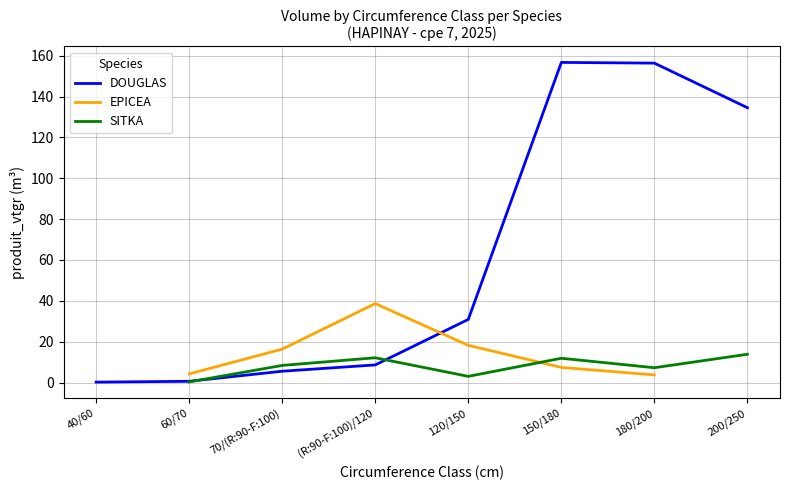

What is the label of the 4th point from the right?

120/150